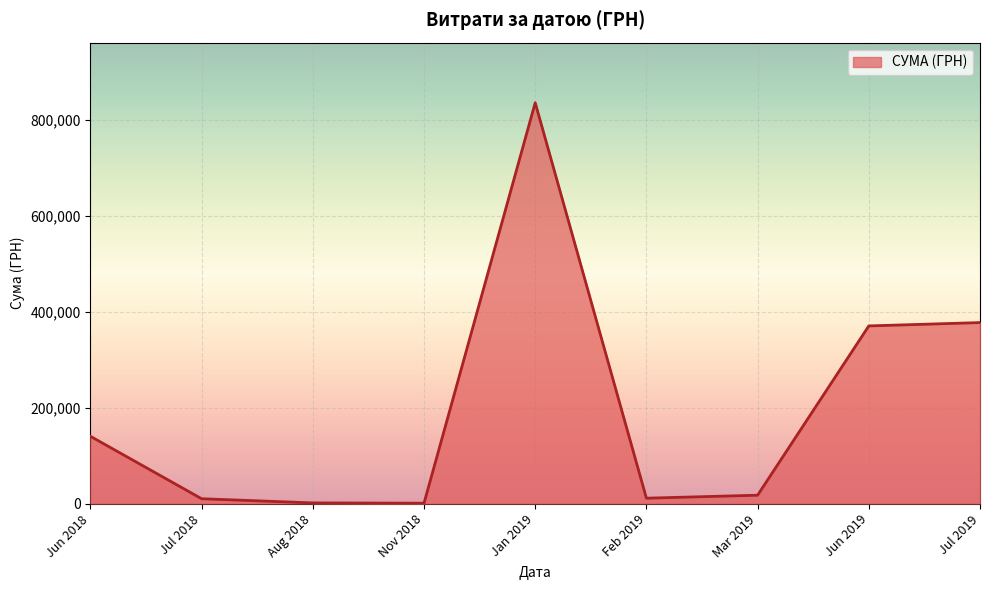

Is it true that the value at Jun 2019 is 370275.4?

True